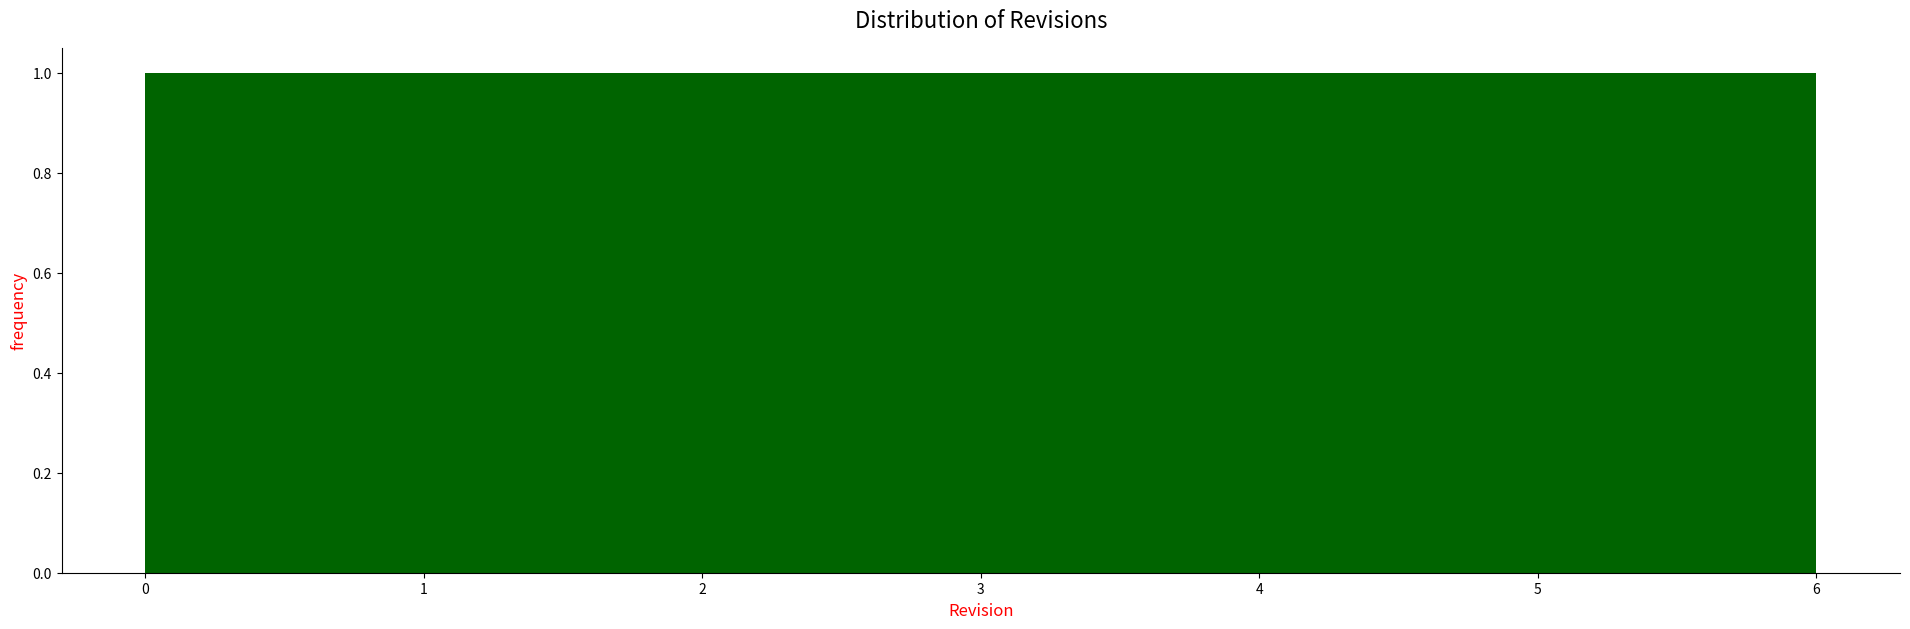

How tall is the bar that spans 5.1 to 6.0 on the x-axis? Neither the bar edges nor the heights are printed on the chart, so give them approximately, as read against the axes.

1